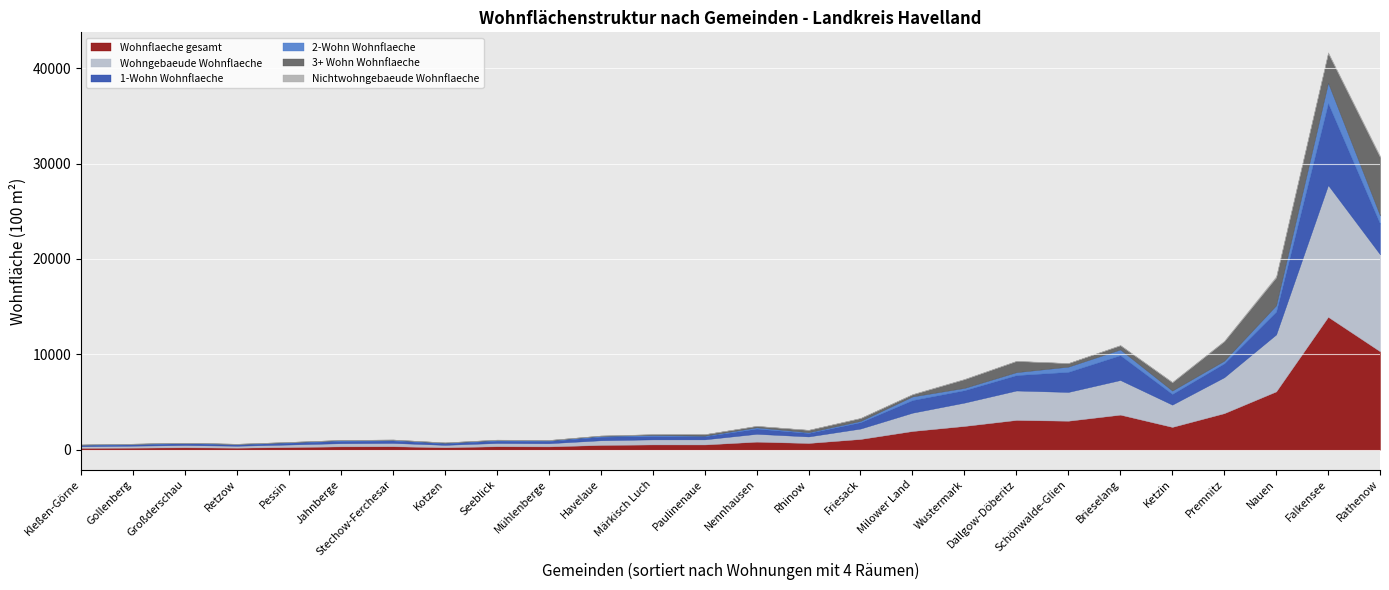

At which category is the sum across all series the highest?

Falkensee